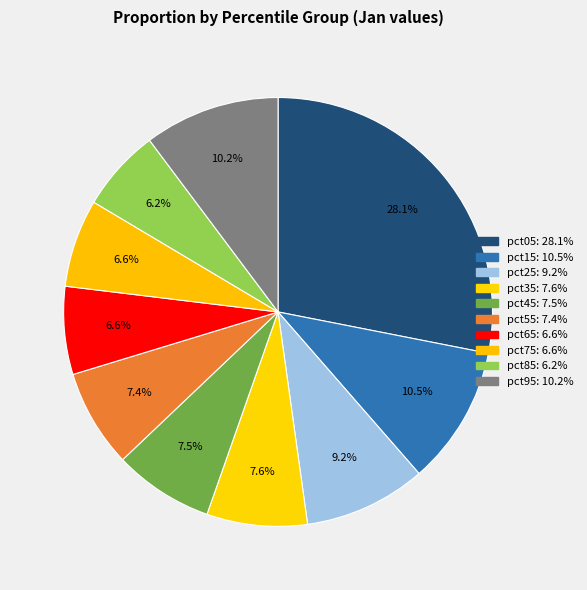

How many segments does this pie chart have?

10